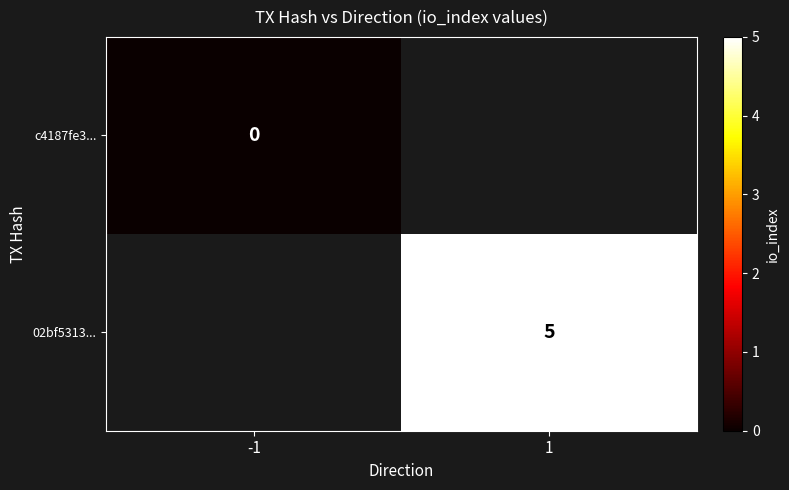

At how many categories does at least one series exceed 2?

1